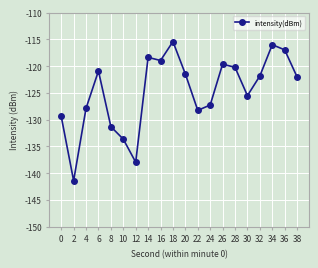

Reading left to right, what are all the values shown in this chart?

0=-129.4	2=-141.4	4=-127.9	6=-120.9	8=-131.3	10=-133.6	12=-137.9	14=-118.4	16=-118.9	18=-115.4	20=-121.5	22=-128.3	24=-127.3	26=-119.6	28=-120.2	30=-125.5	32=-121.8	34=-116.0	36=-117.0	38=-122.0